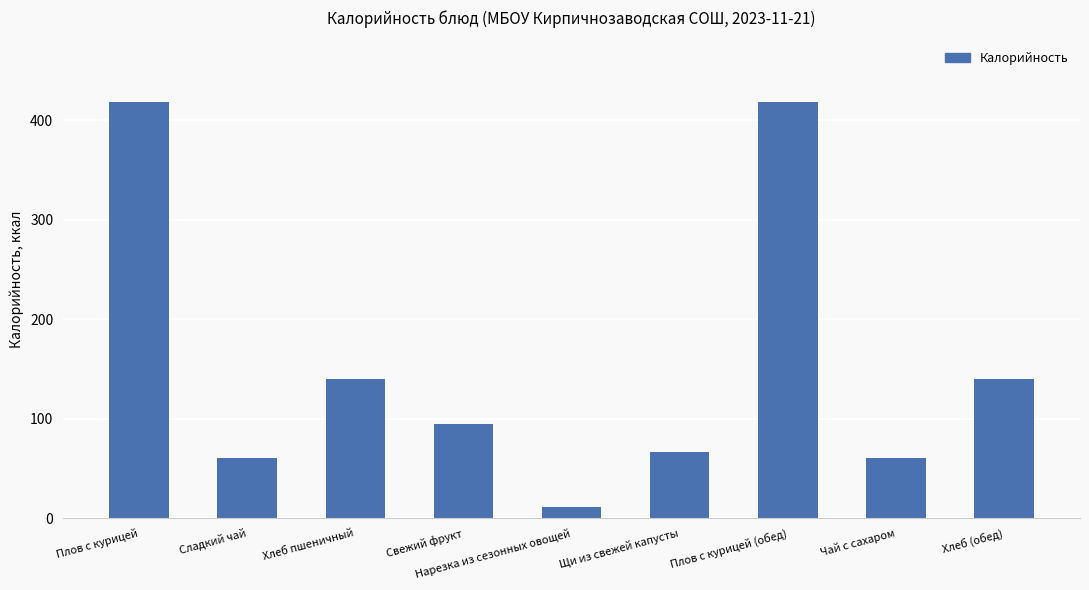

The chart shows a value of 648.9 at Плов с курицей. True or false?

False